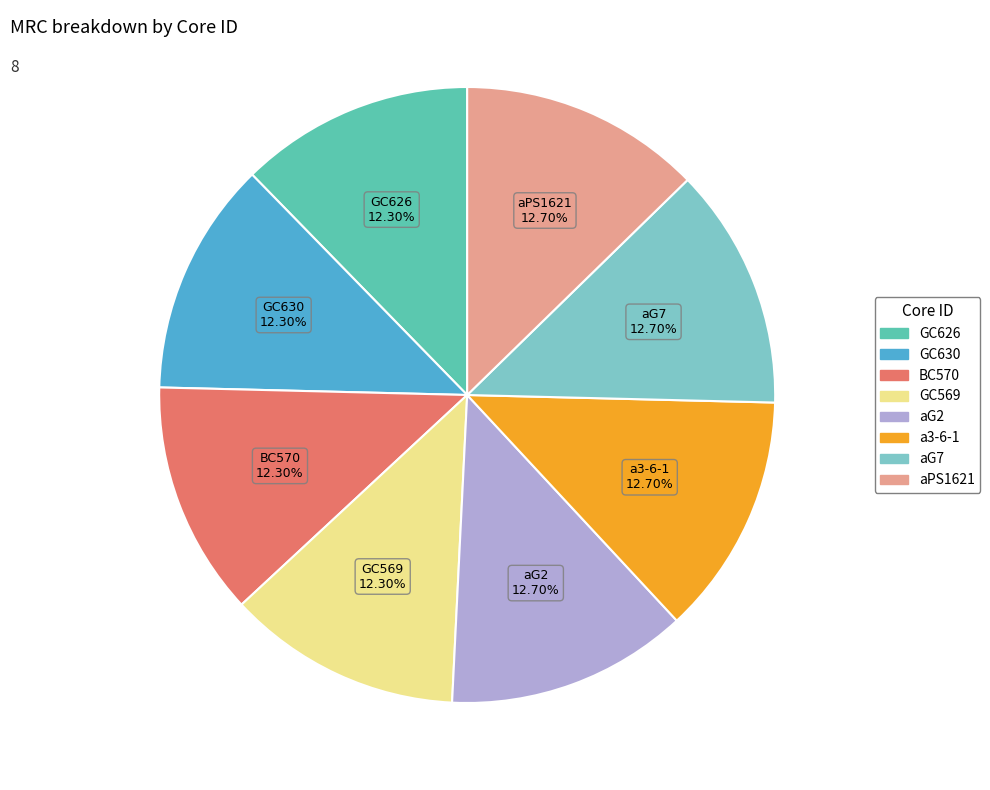

How many segments does this pie chart have?

8